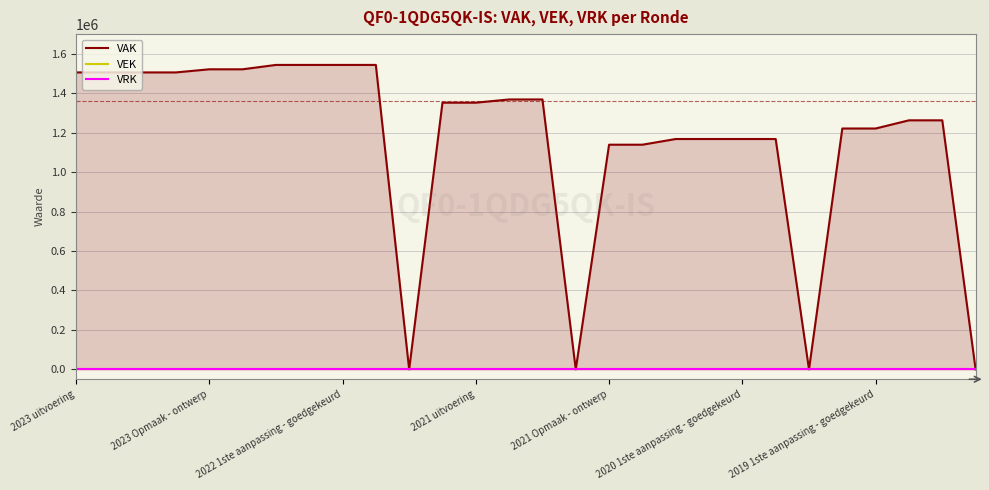

Reading left to right, transcribe all the data shown in this chart.

VAK: 1505757	1505757	1505757	1505757	1521589	1521589	1543753	1543753	1543753	1543753	0	1352313	1352313	1368642	1368642	0	1139239	1139239	1168076	1168076	1168076	1168076	0	1221367	1221367	1262861	1262861	0
VEK: 0	0	0	0	0	0	0	0	0	0	0	0	0	0	0	0	0	0	0	0	0	0	0	0	0	0	0	0
VRK: 0	0	0	0	0	0	0	0	0	0	0	0	0	0	0	0	0	0	0	0	0	0	0	0	0	0	0	0